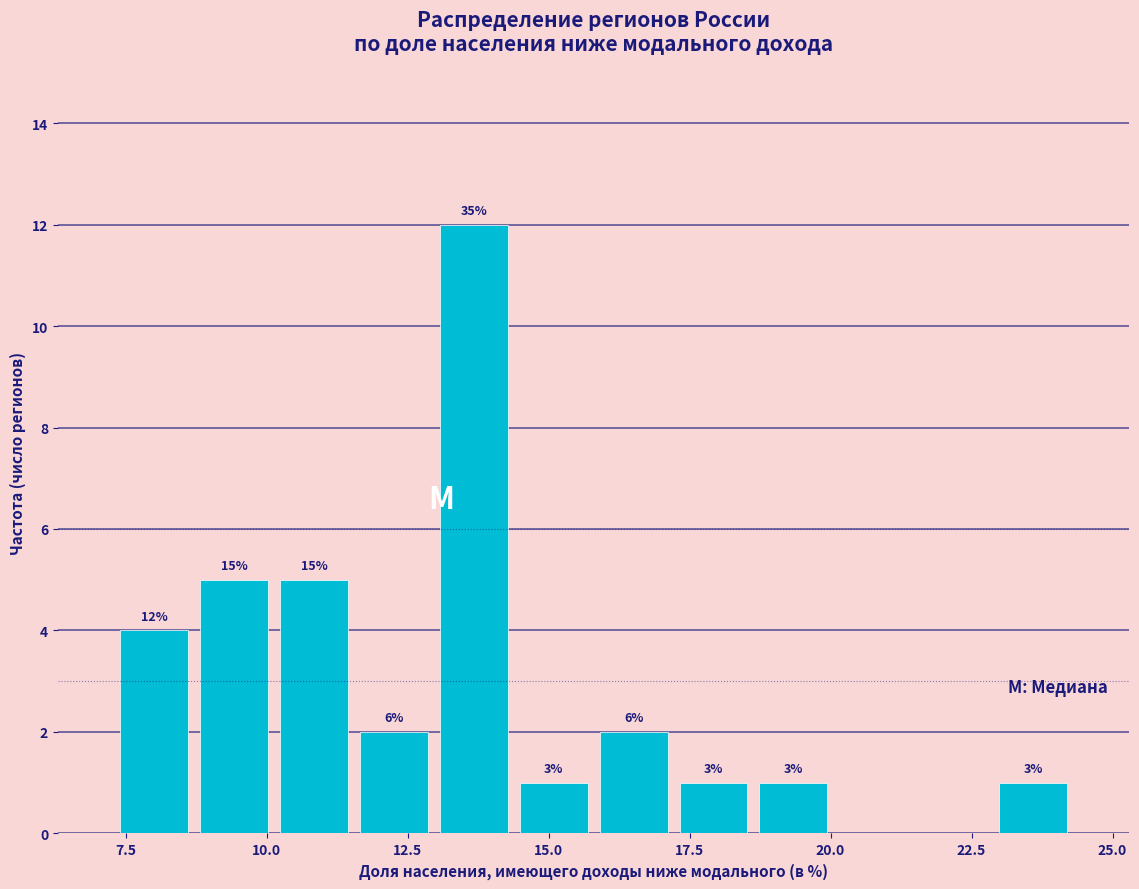

Read against the x-axis, roughly where is the centre of the tallest bar?

13.5